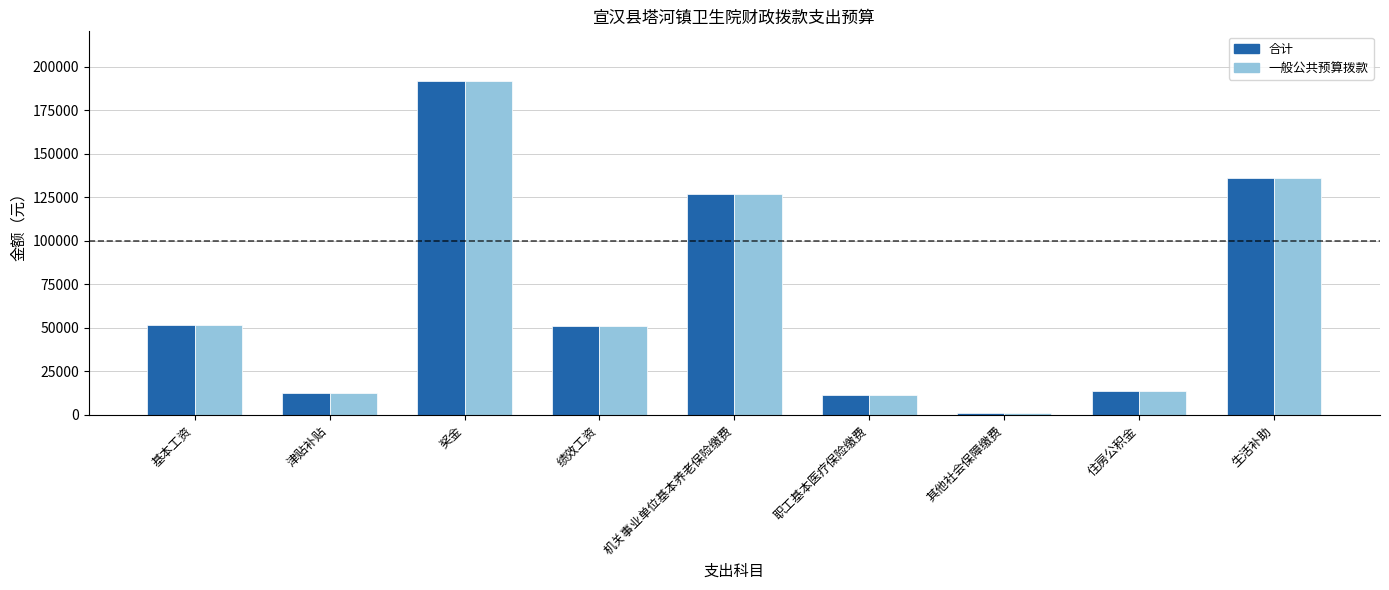

At how many categories does at least one series exceed 5985?

8